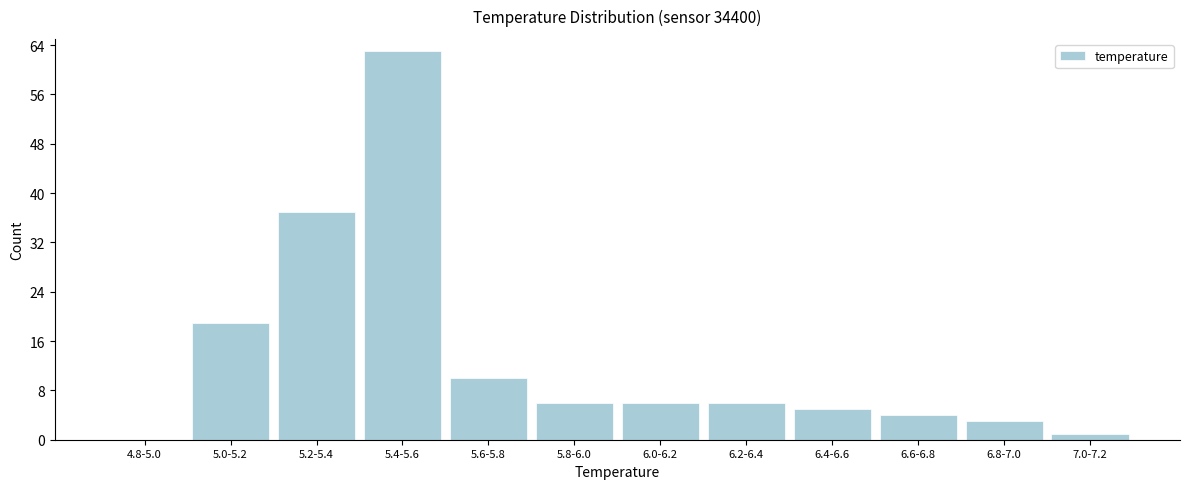

Reading right to left, list all the values displayed in this chart.

7.0-7.2=1	6.8-7.0=3	6.6-6.8=4	6.4-6.6=5	6.2-6.4=6	6.0-6.2=6	5.8-6.0=6	5.6-5.8=10	5.4-5.6=63	5.2-5.4=37	5.0-5.2=19	4.8-5.0=0